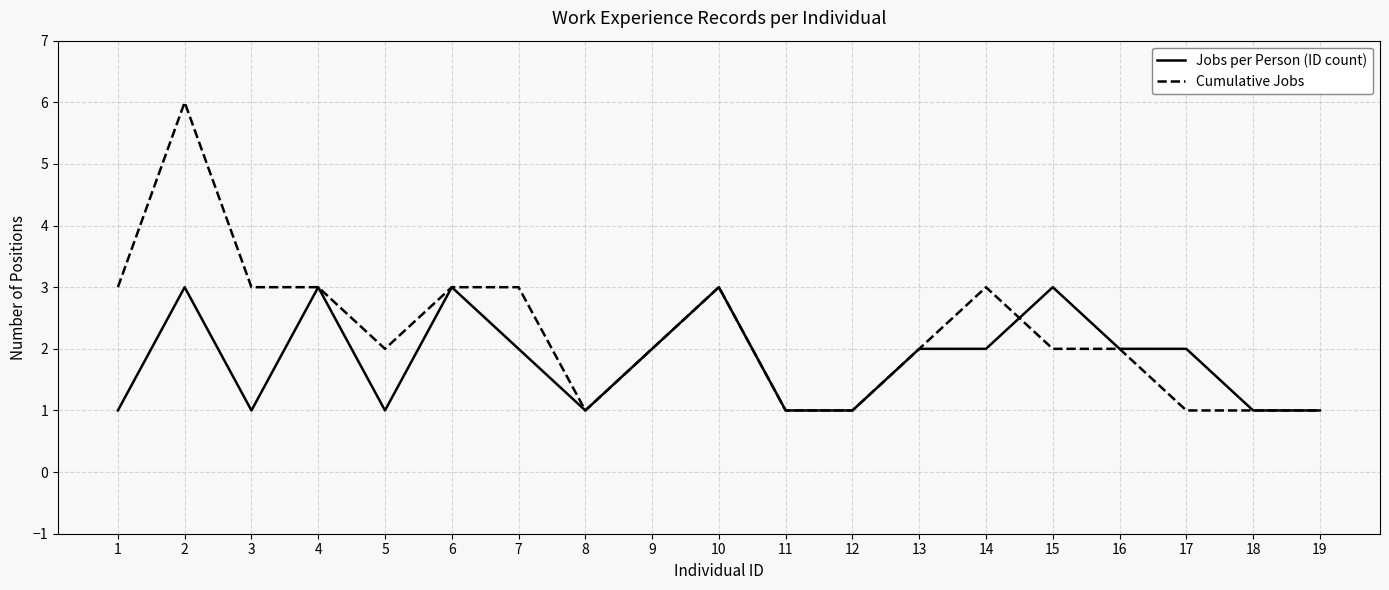

What is the maximum value for Cumulative Jobs?

6